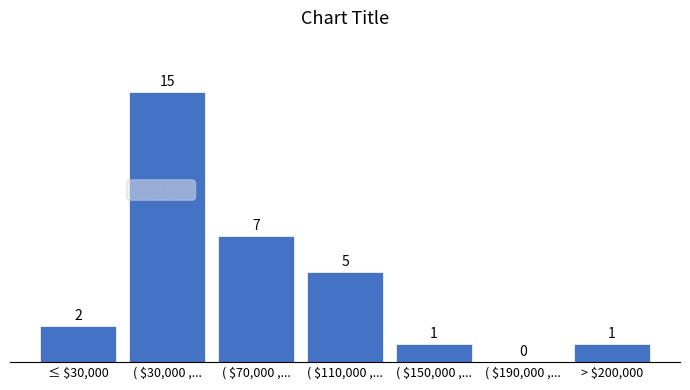

What is the sum of all values?

31